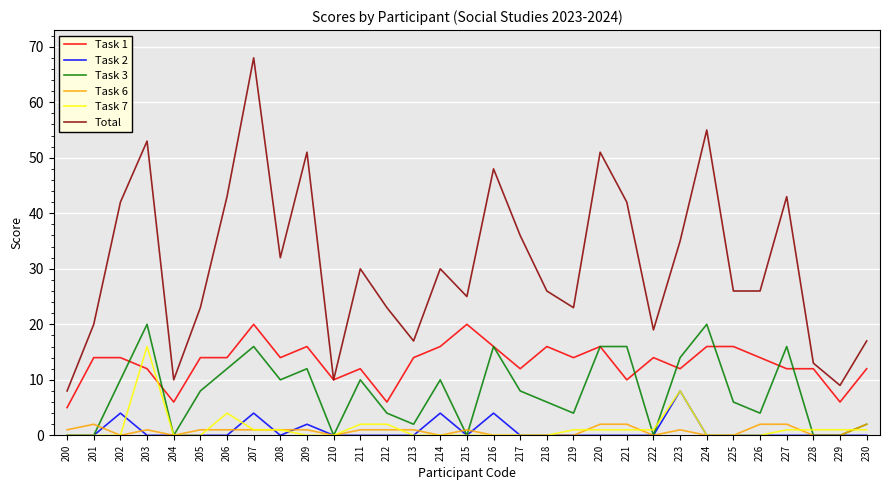

Which series changed the most between 217 and 227?

Task 3